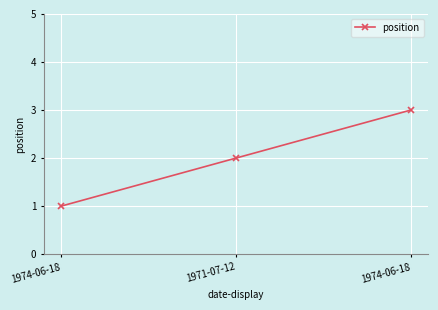

Count the number of data series in this chart.

1